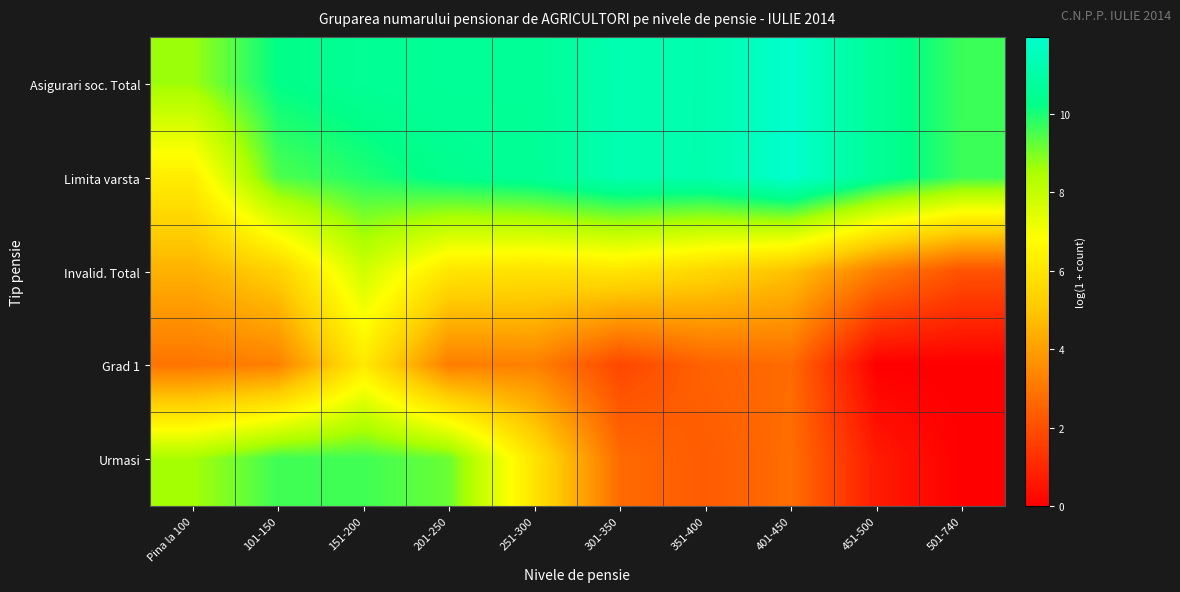

Which series has the largest total across all categories?

Asigurari soc. Total